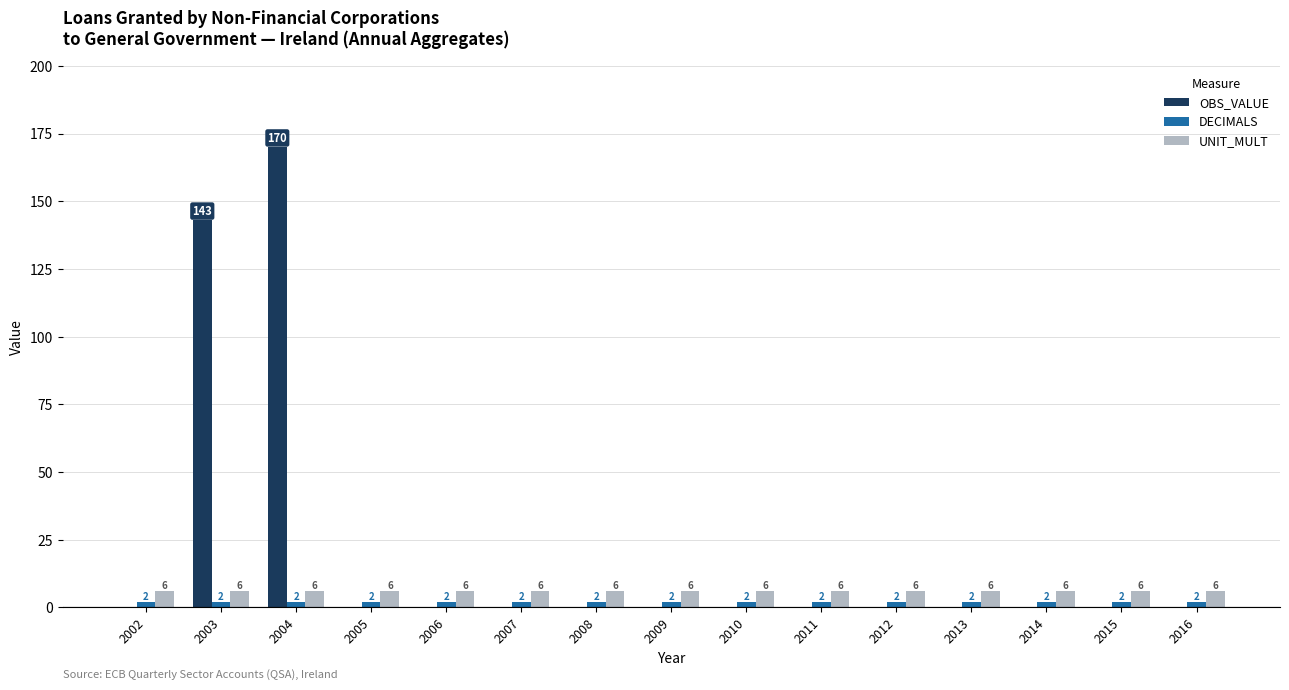

Is the value of DECIMALS at 2006 greater than the value of OBS_VALUE at 2011?

Yes